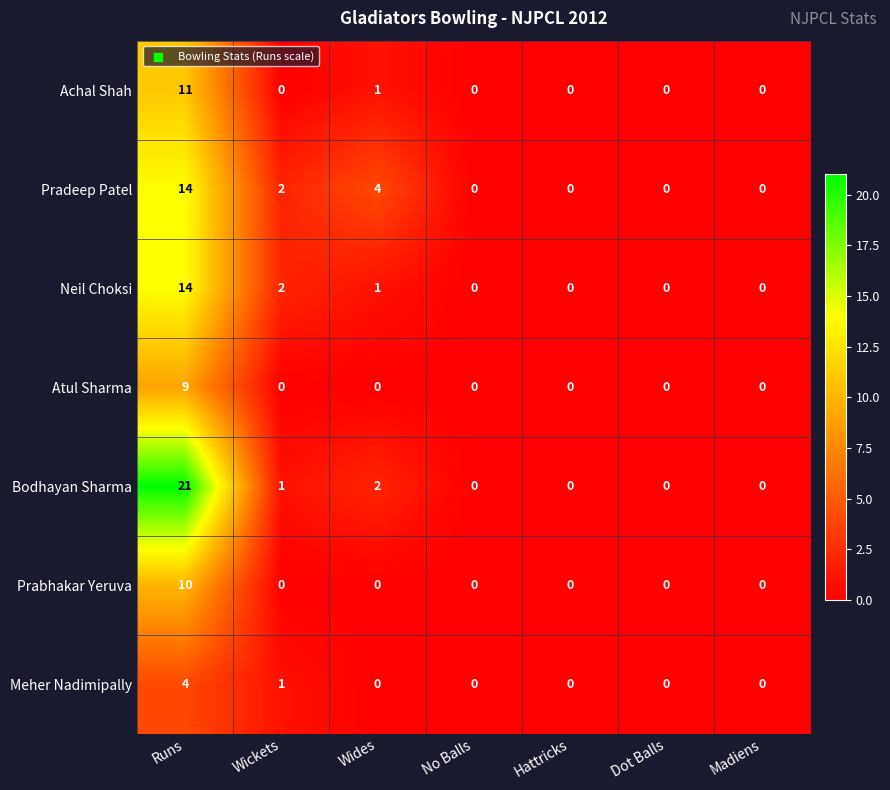

How many Pradeep Patel values are between 0 and 4?

6